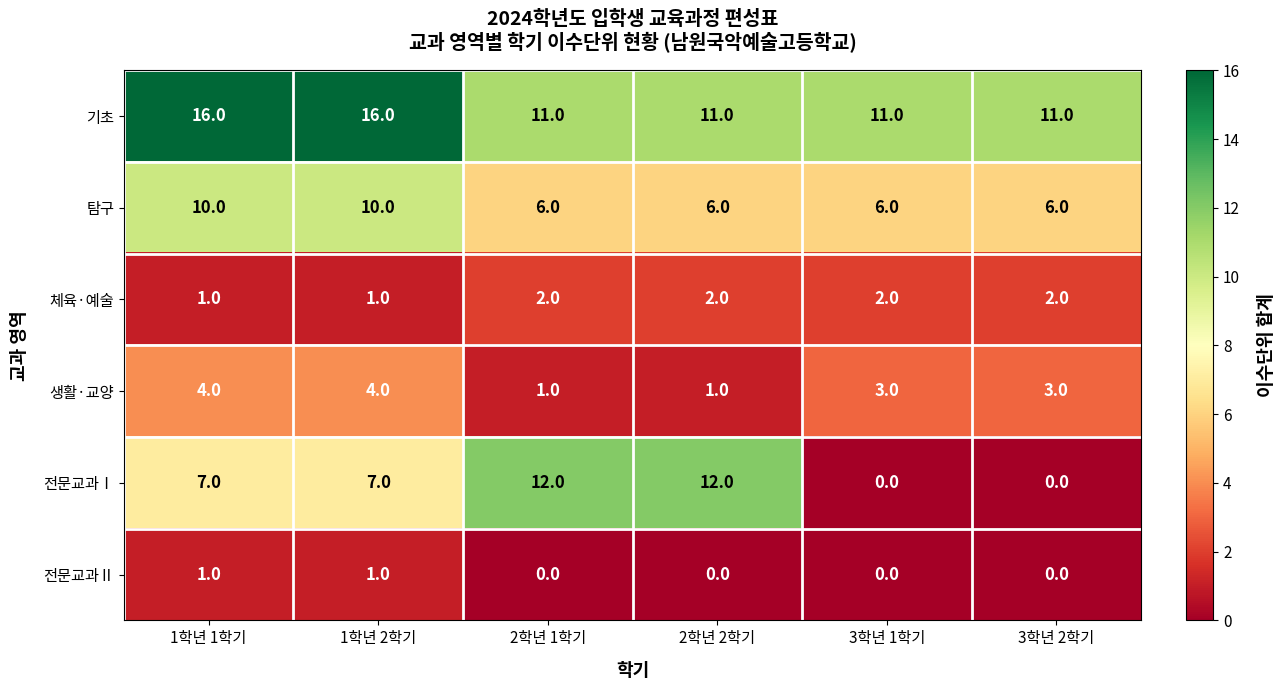

What is the sum of the 기초 values at 3학년 2학기 and 2학년 1학기?

22